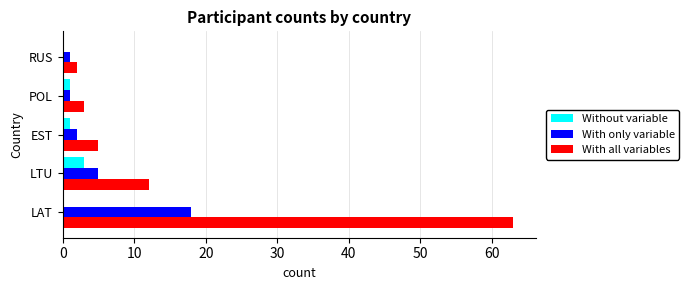

At which category is the sum across all series the highest?

LAT